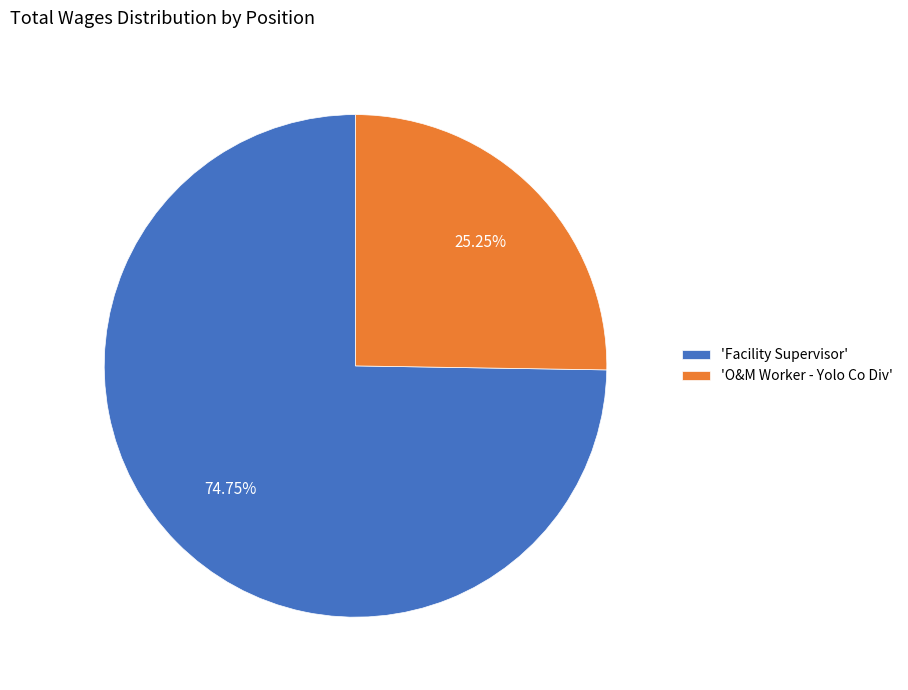

Which category has the biggest portion of the pie?

'Facility Supervisor'